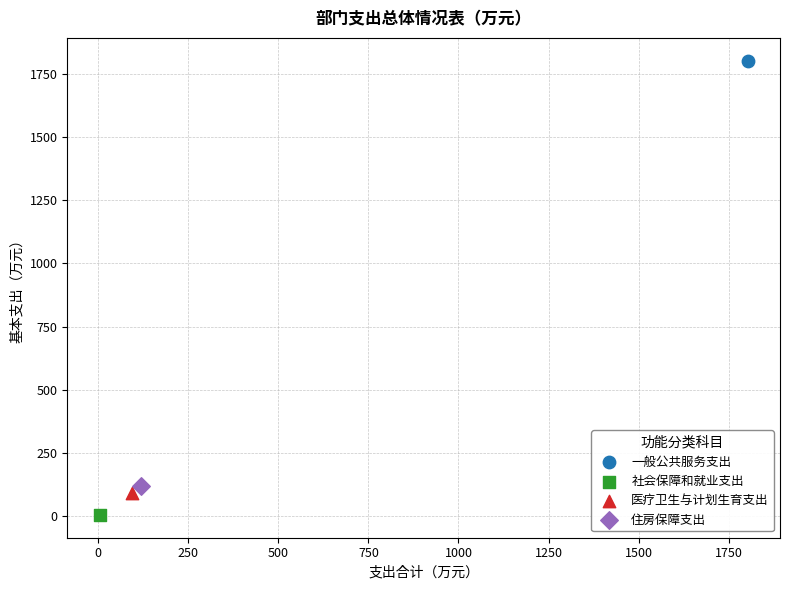

What are all the series names shown in the legend?

一般公共服务支出, 社会保障和就业支出, 医疗卫生与计划生育支出, 住房保障支出